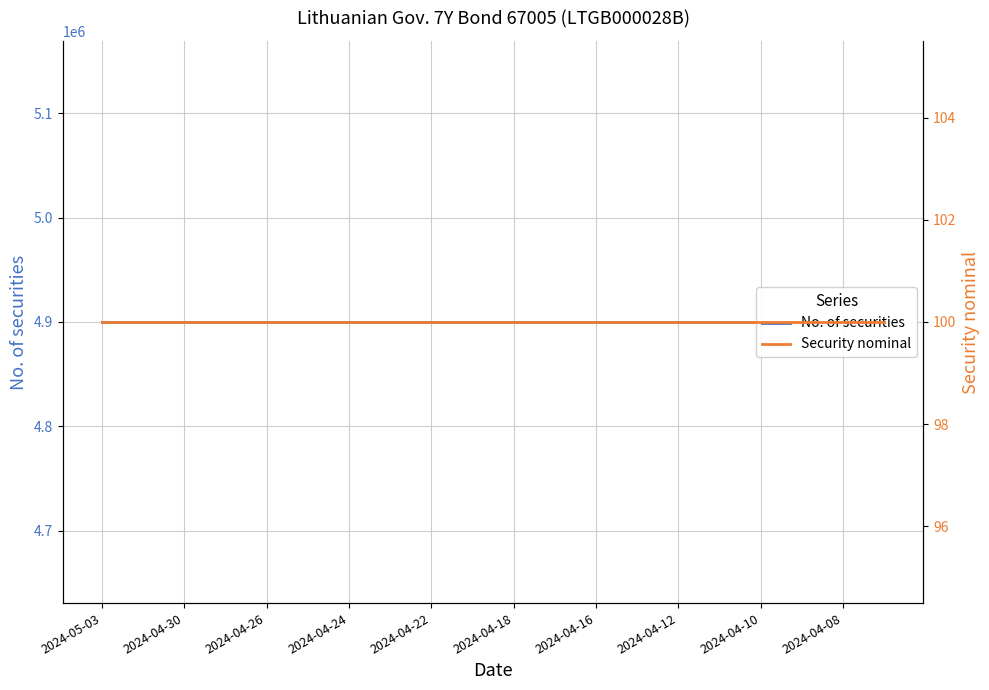

Rank the series by their average value, from highest to lowest.

No. of securities, Security nominal